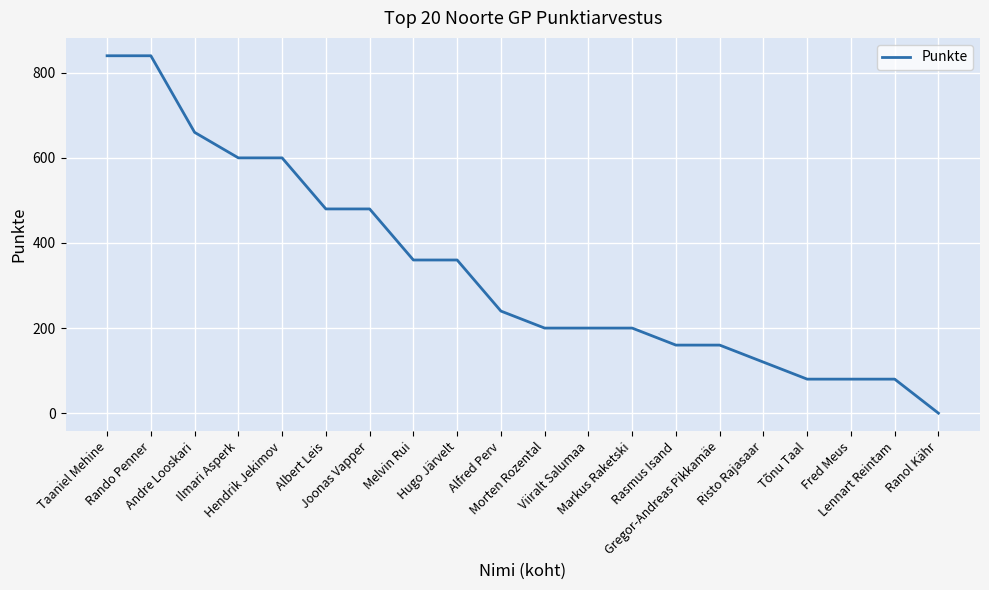

Between Ranol Kähr and Rando Penner, which is larger?

Rando Penner